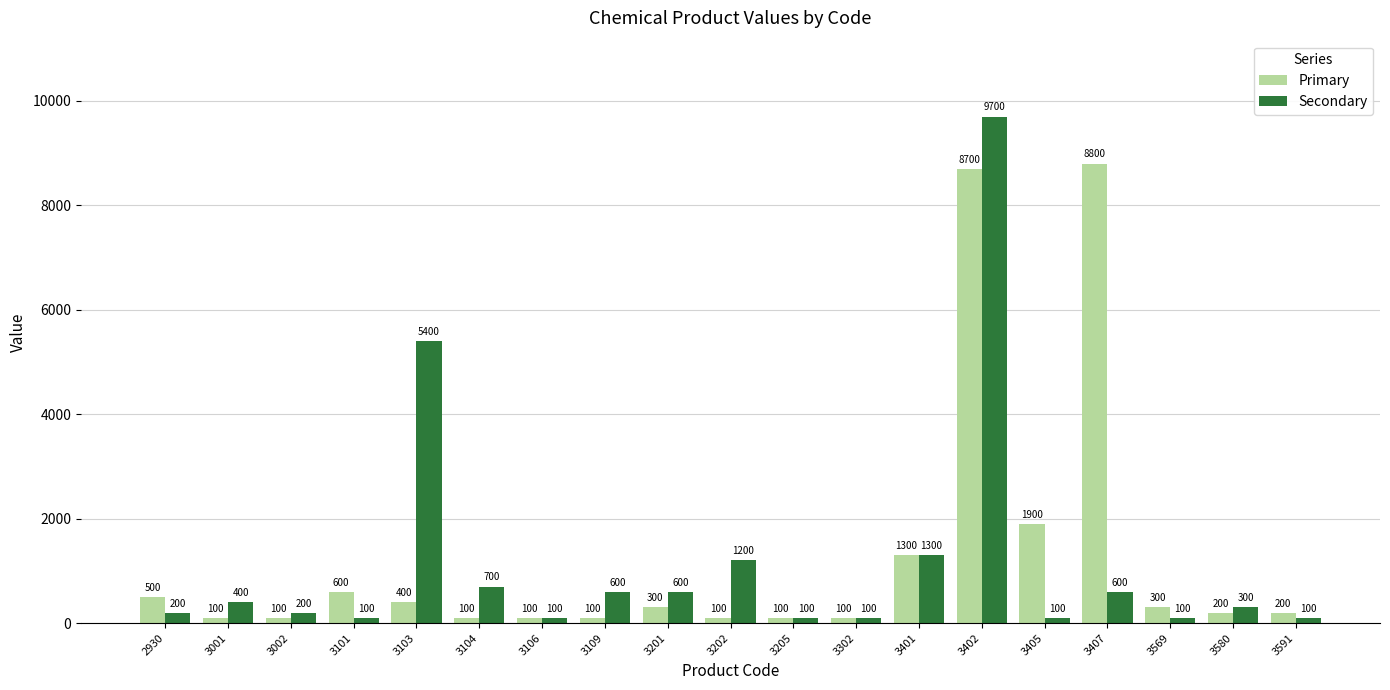

Between 3302 and 3405, which series saw the biggest shift?

Primary